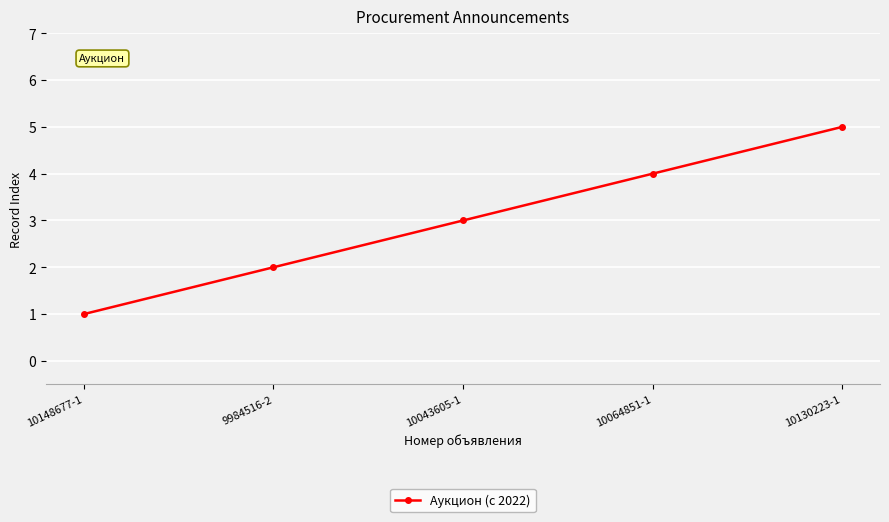

Which category has the lowest value across all series?

10148677-1